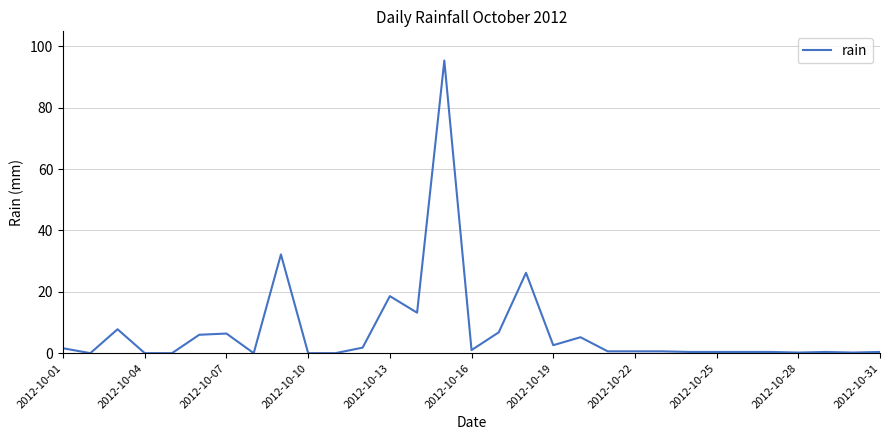

What is the difference between the maximum and minimum values?

95.4